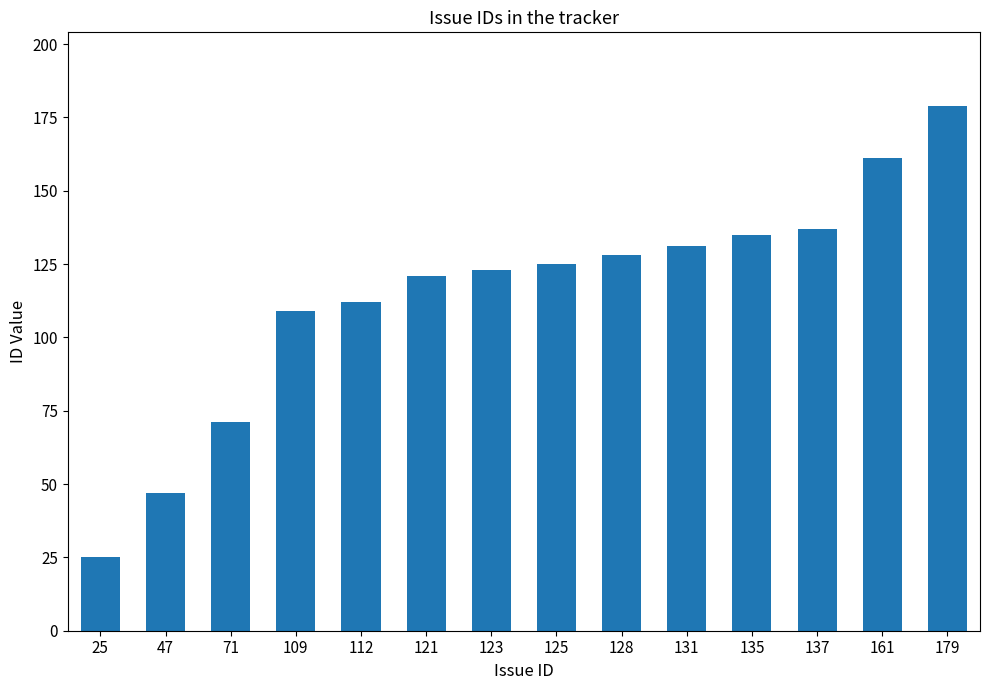

Reading left to right, what are all the values shown in this chart?

25	47	71	109	112	121	123	125	128	131	135	137	161	179